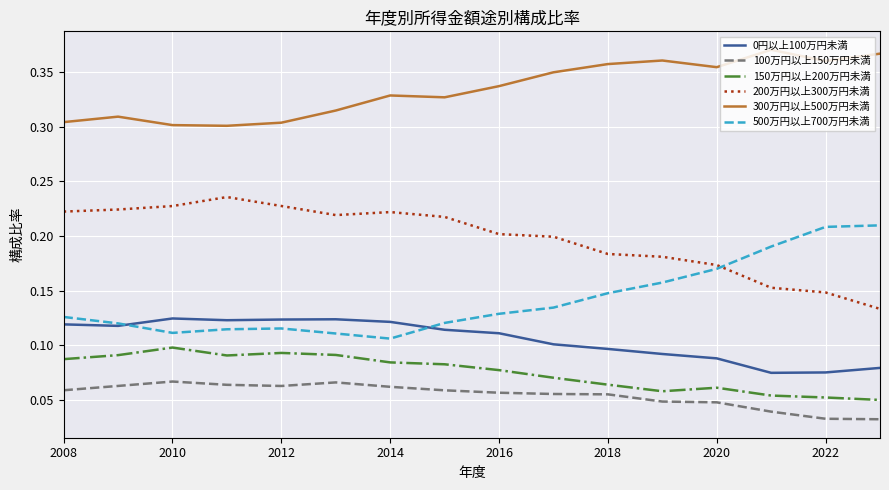

What is the sum of all 100万円以上150万円未満 values?

0.9